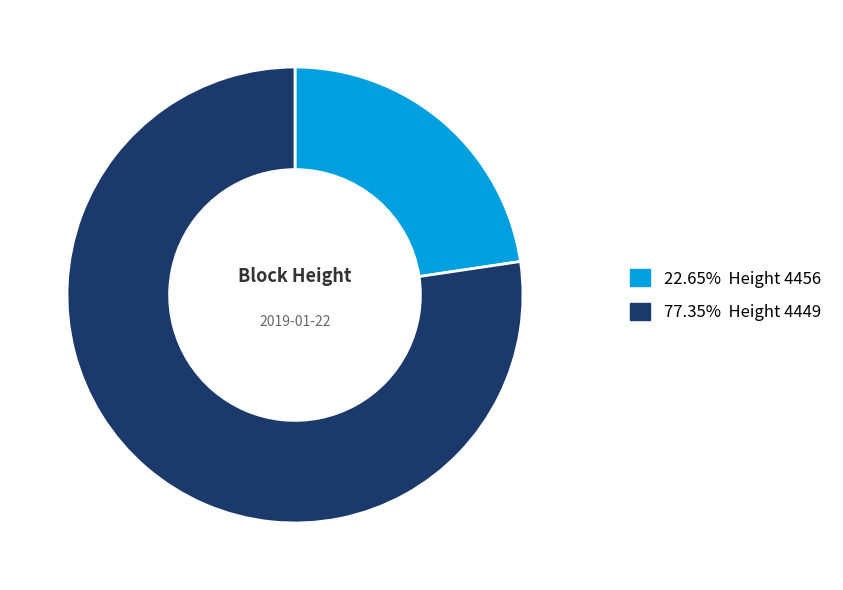

Which slice is the smallest?

4456